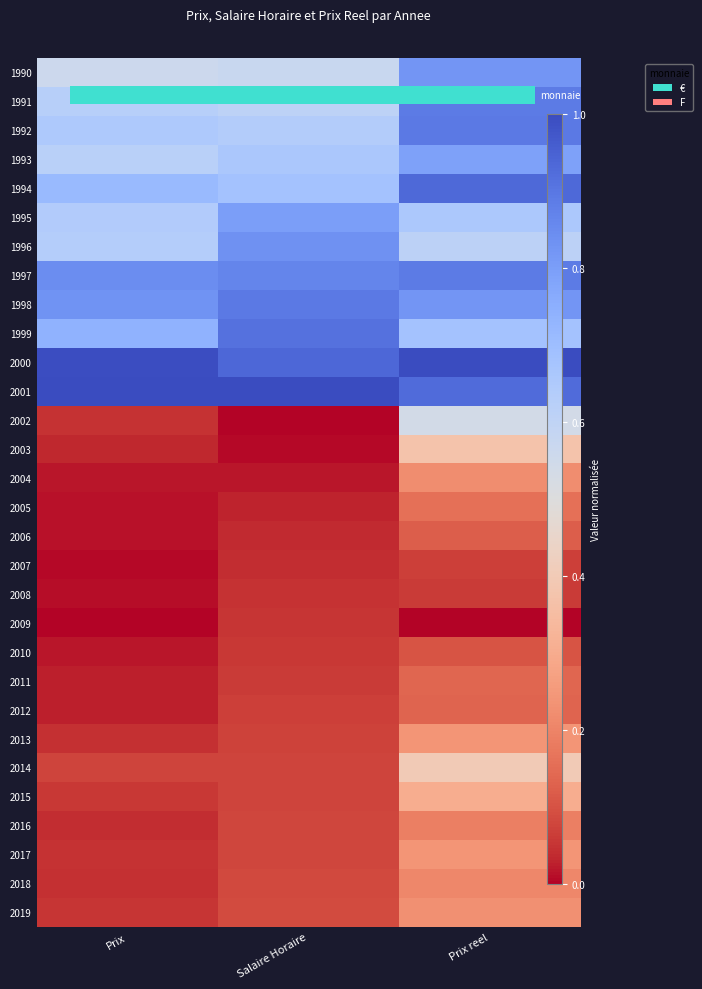

What is the maximum value shown in the chart?

1.0